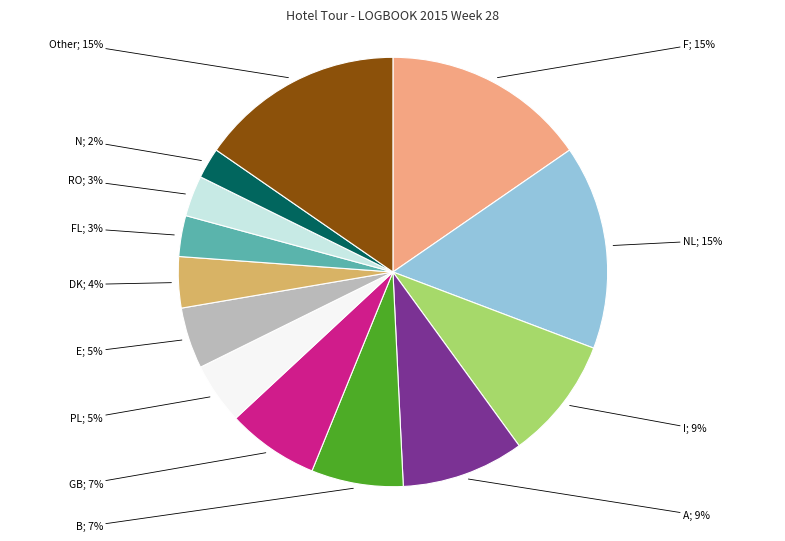

To the nearest percent, what is the difference between the largest and smallest slice percentages?

13%